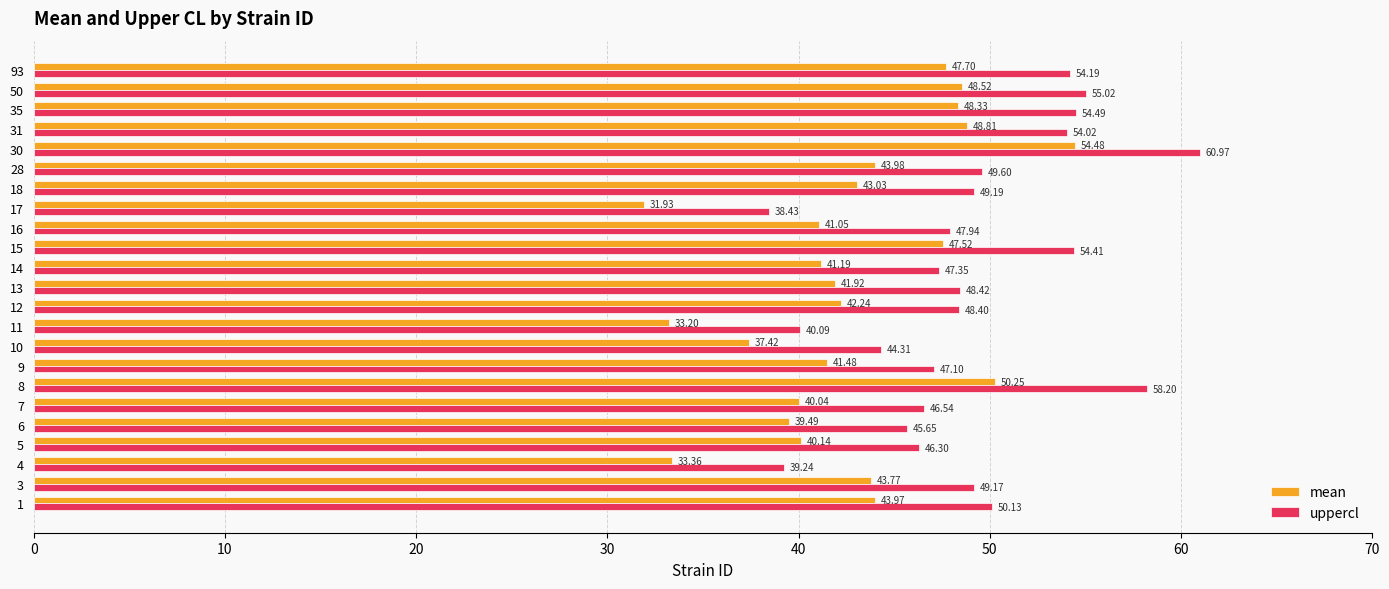

List the series in order of their peak value, lowest first.

mean, uppercl